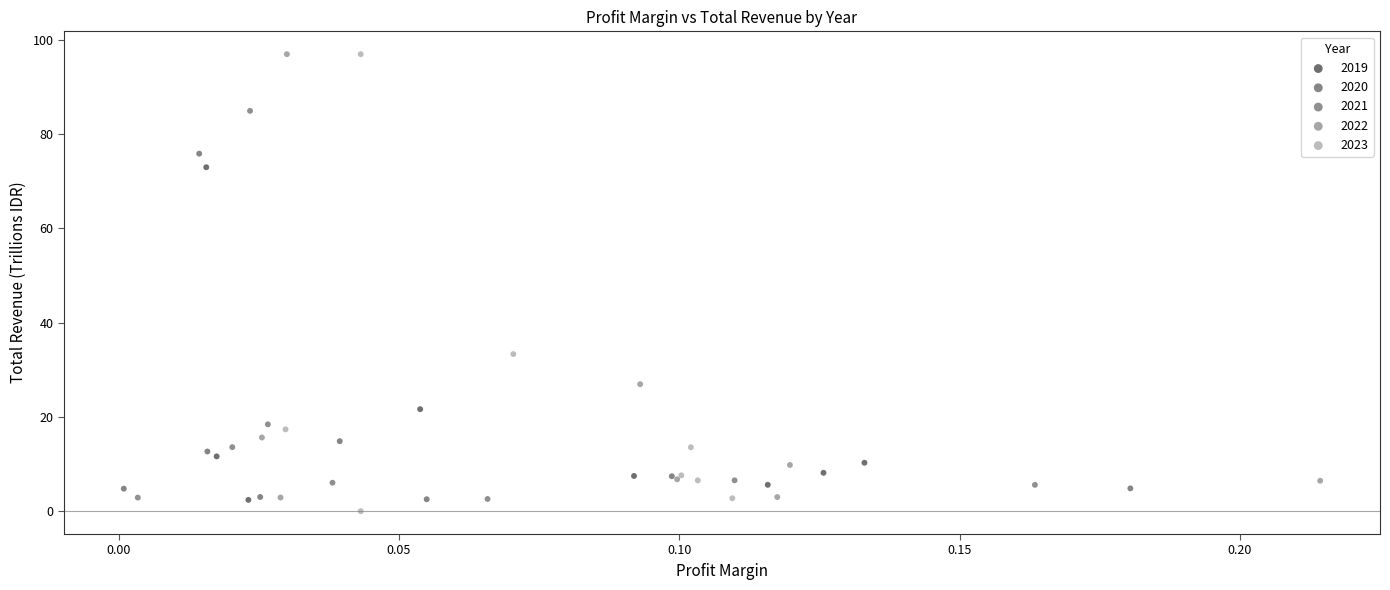

Which series has the widest spread of Y values?

2023